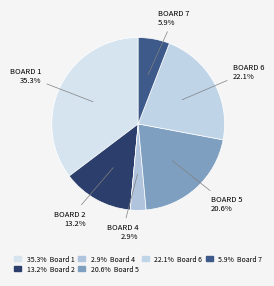

Is there any slice that represents more than half of the pie?

No